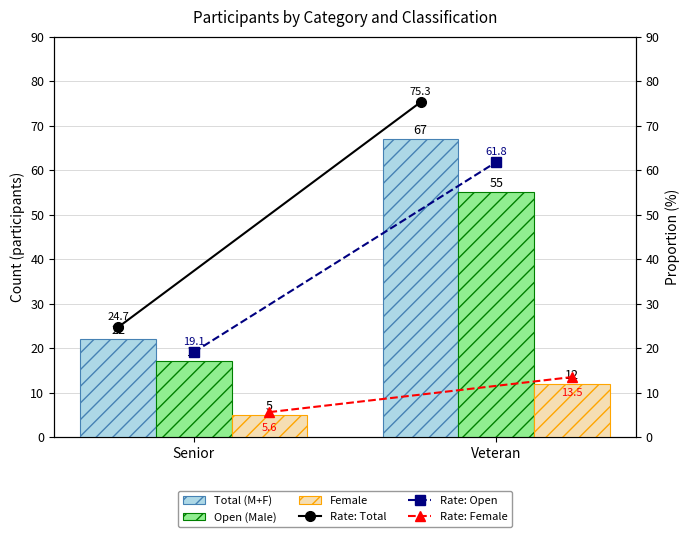

Which series has the largest range (max minus min)?

Rate: Total